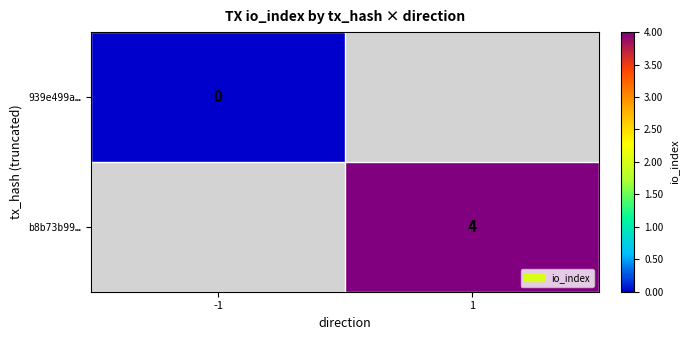

Is it true that b8b73b99… equals 5 at 1?

False